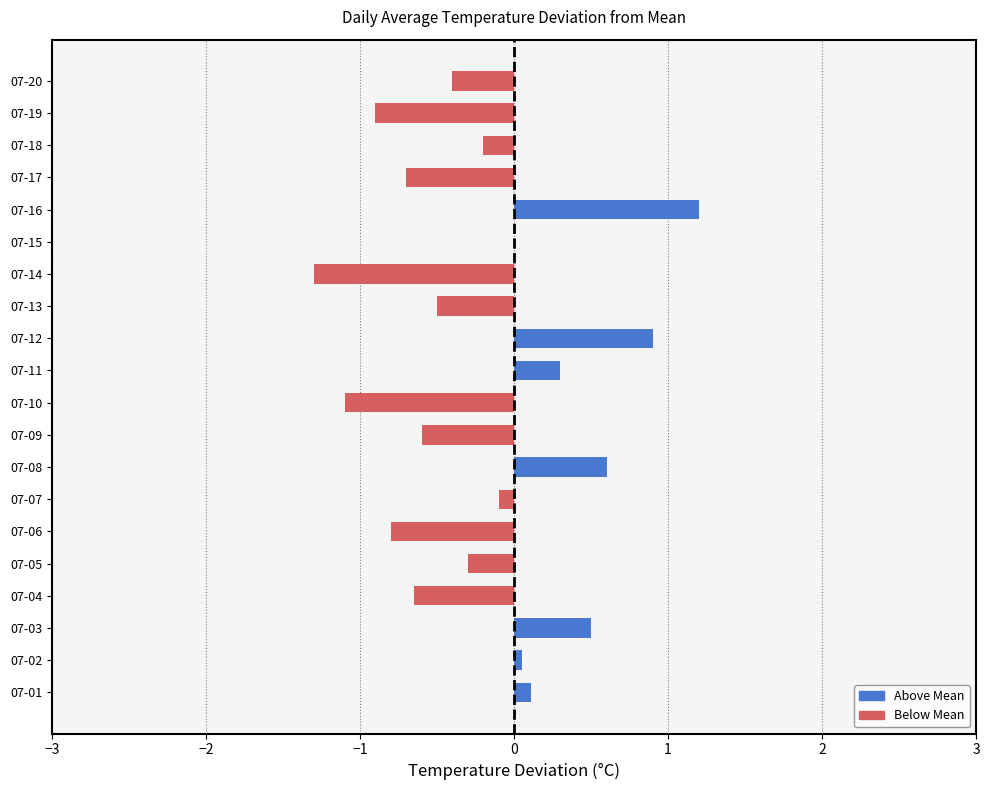

At which category does the chart reach its peak across all series?

07-16